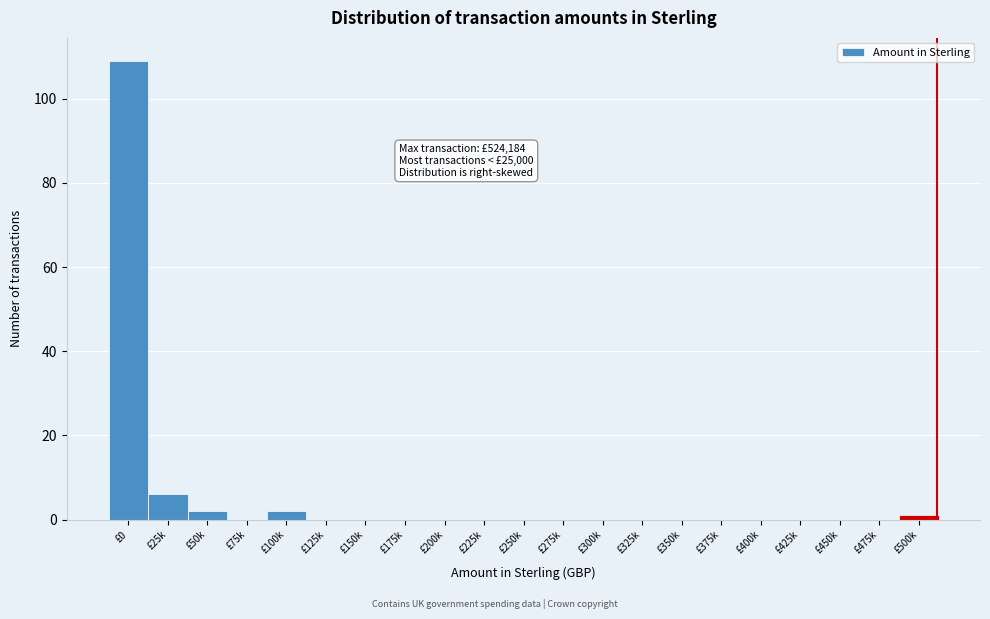

Reading left to right, what are all the values shown in this chart?

£0=109	£25k=6	£50k=2	£75k=0	£100k=2	£125k=0	£150k=0	£175k=0	£200k=0	£225k=0	£250k=0	£275k=0	£300k=0	£325k=0	£350k=0	£375k=0	£400k=0	£425k=0	£450k=0	£475k=0	£500k=1